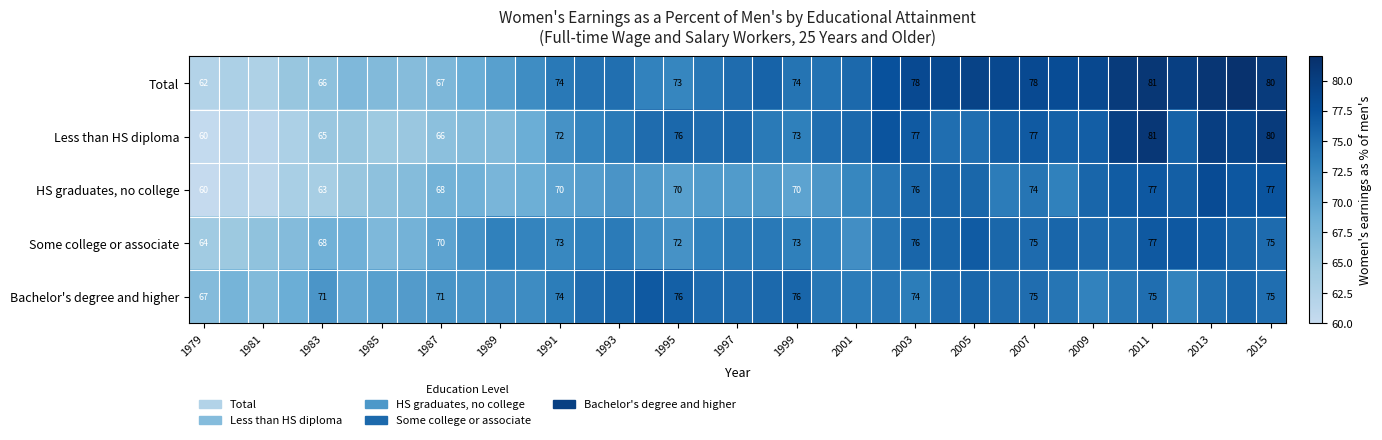

What is the spread (max minus min) of values at 2015?

5.0